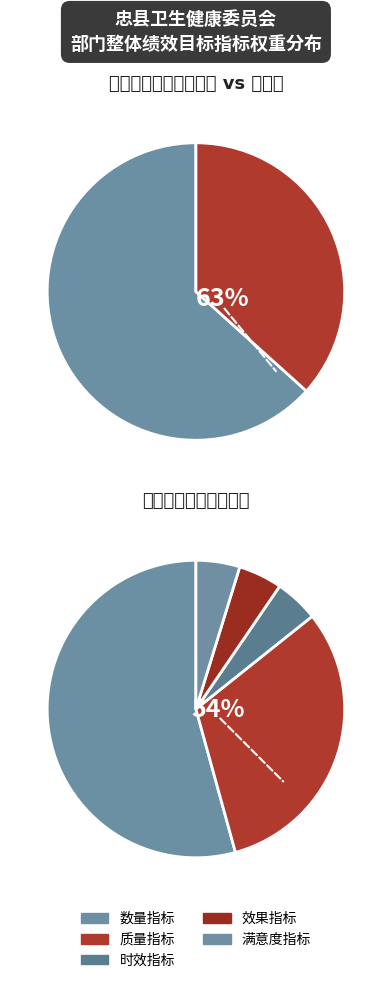

Rank the categories by value from lowest to highest.

数量指标, 时效指标, 效果指标, 满意度指标, 质量指标